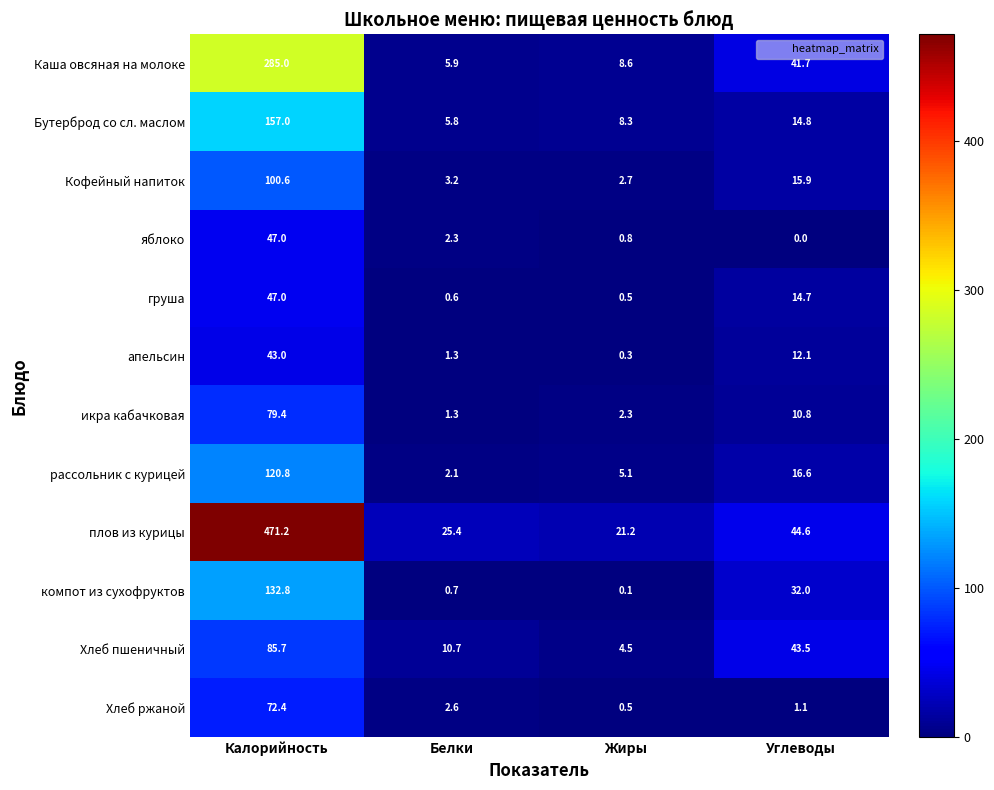

Which label corresponds to the smallest value in the chart?

Углеводы